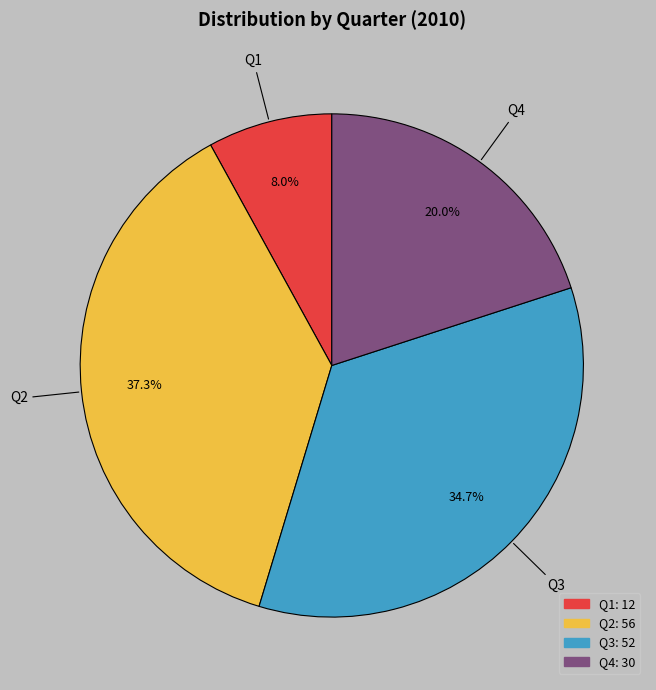

What is the ratio of the value at Q2 to the value at Q4?

1.9